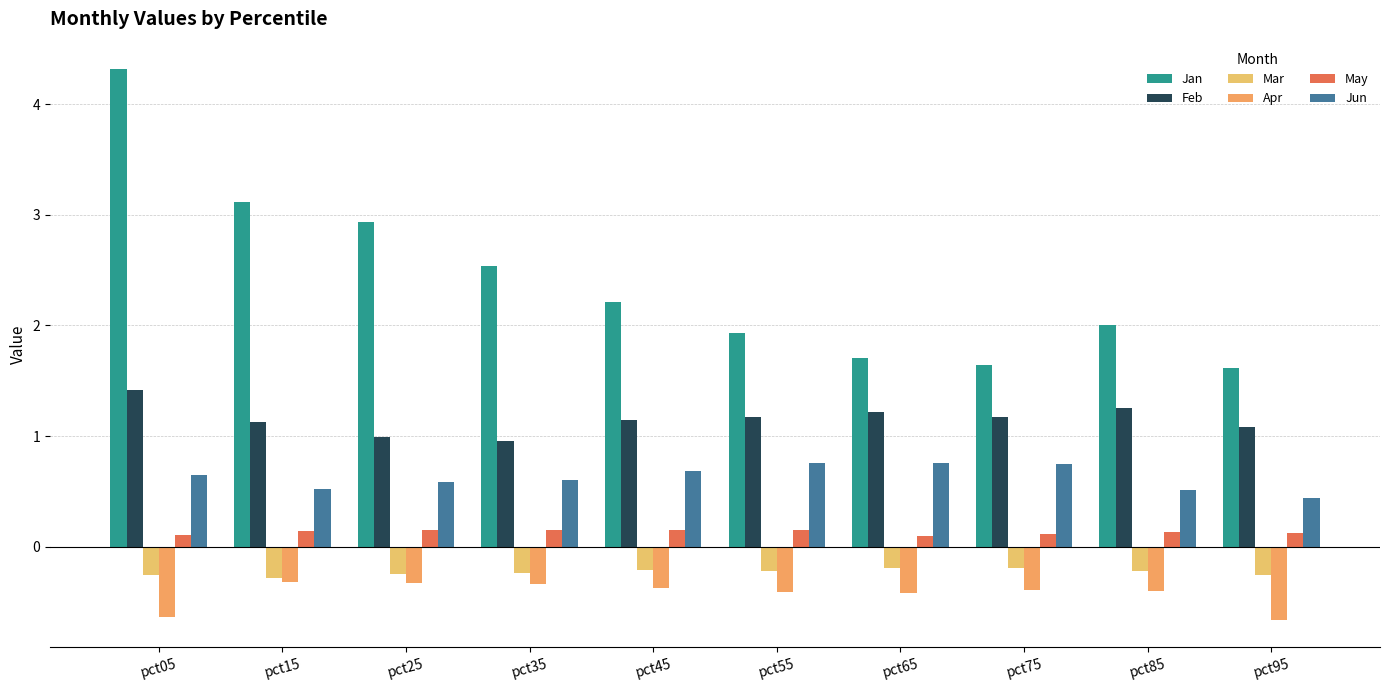

How many bars are there in total?

60